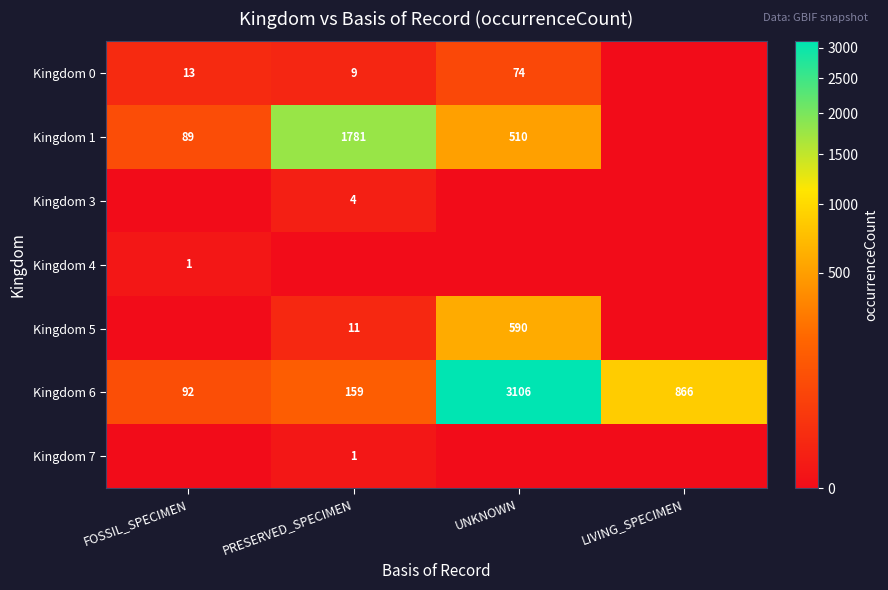

At which label does Kingdom 6 reach its peak?

UNKNOWN